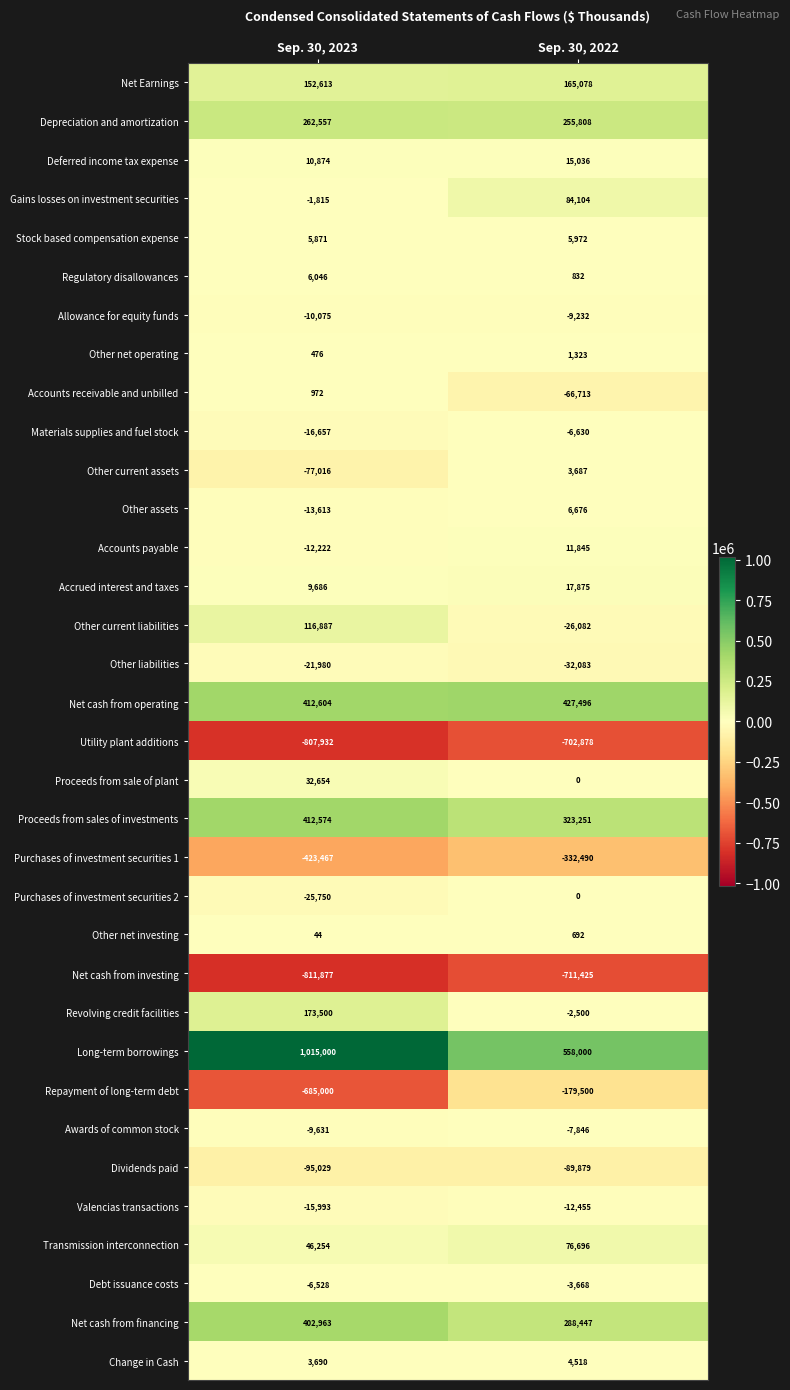

What is the sum of all Accounts payable values?

-377